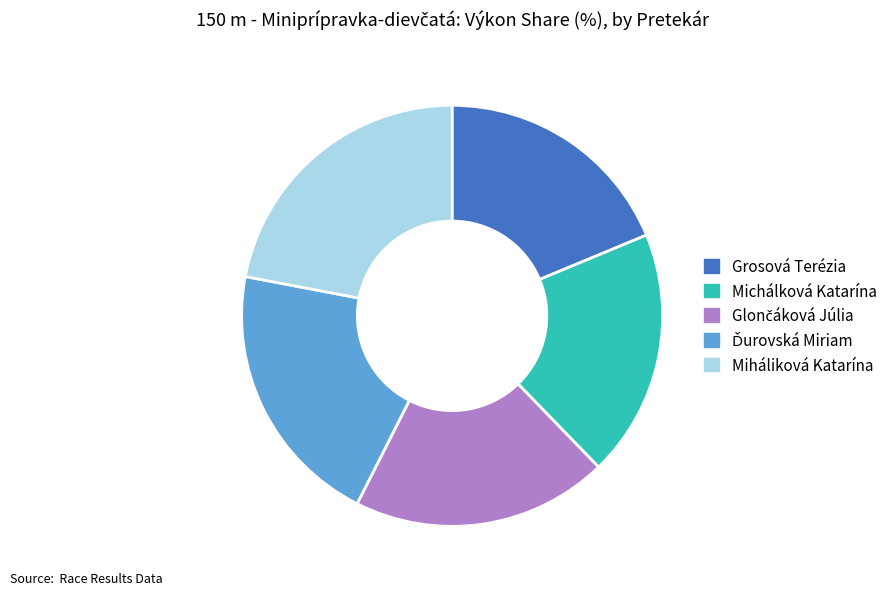

True or false: Miháliková Katarína accounts for 31% of the total.

False